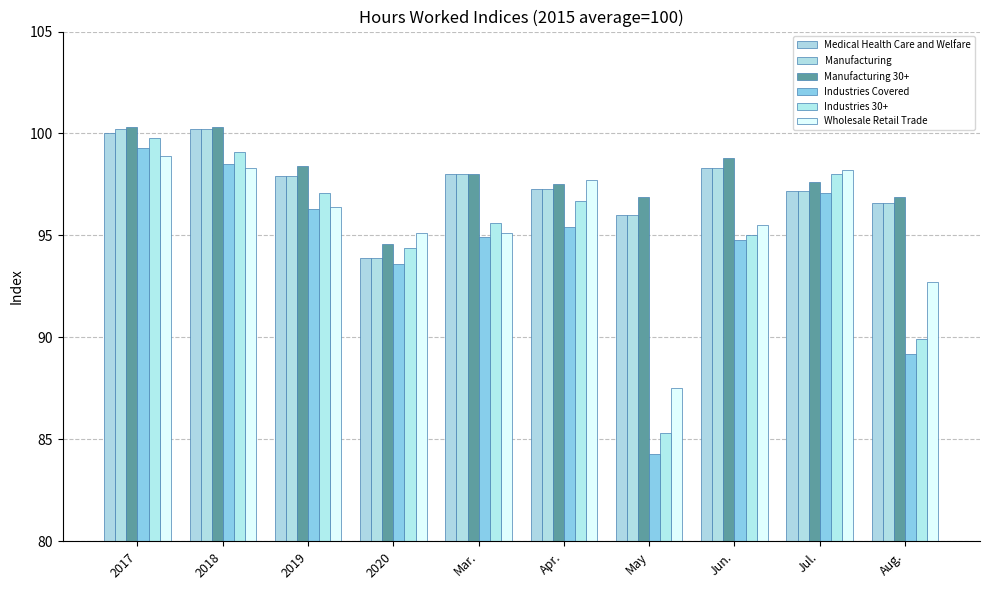

Reading right to left, transcribe all the data shown in this chart.

Medical Health Care and Welfare: 96.6	97.2	98.3	96.0	97.3	98.0	93.9	97.9	100.2	100.0
Manufacturing: 96.6	97.2	98.3	96.0	97.3	98.0	93.9	97.9	100.2	100.2
Manufacturing 30+: 96.9	97.6	98.8	96.9	97.5	98.0	94.6	98.4	100.3	100.3
Industries Covered: 89.2	97.1	94.8	84.3	95.4	94.9	93.6	96.3	98.5	99.3
Industries 30+: 89.9	98.0	95.0	85.3	96.7	95.6	94.4	97.1	99.1	99.8
Wholesale Retail Trade: 92.7	98.2	95.5	87.5	97.7	95.1	95.1	96.4	98.3	98.9